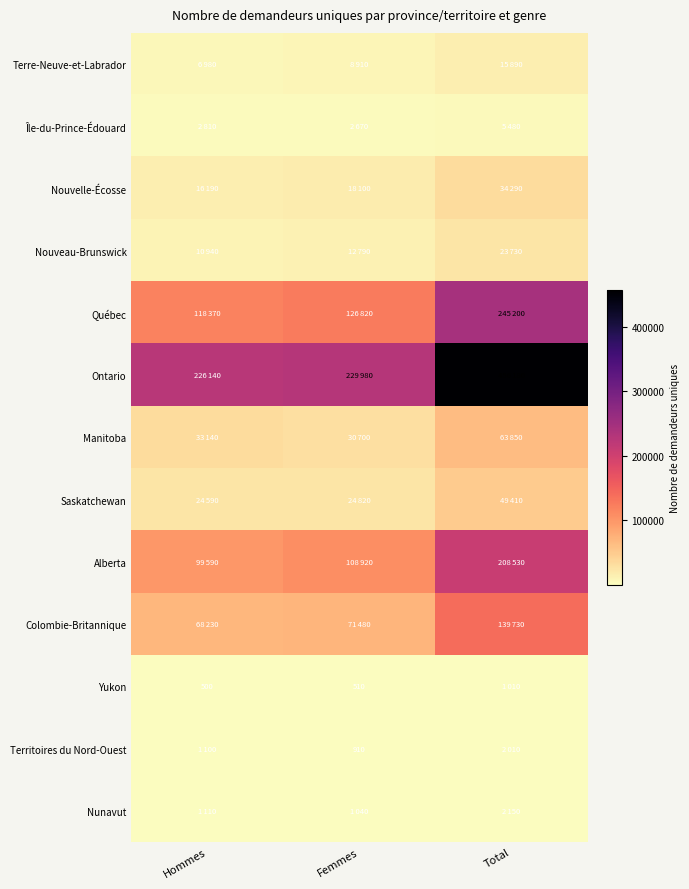

Between Hommes and Femmes, which is larger?

Femmes